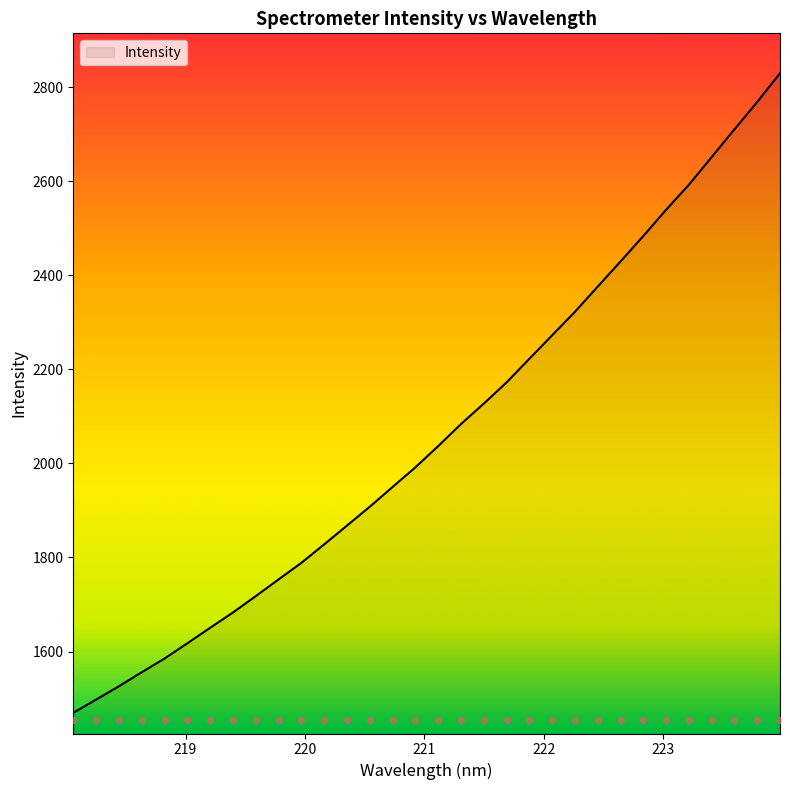

Approximately how many times larger is the value at 220.1623 compared to 221.4993?

0.9